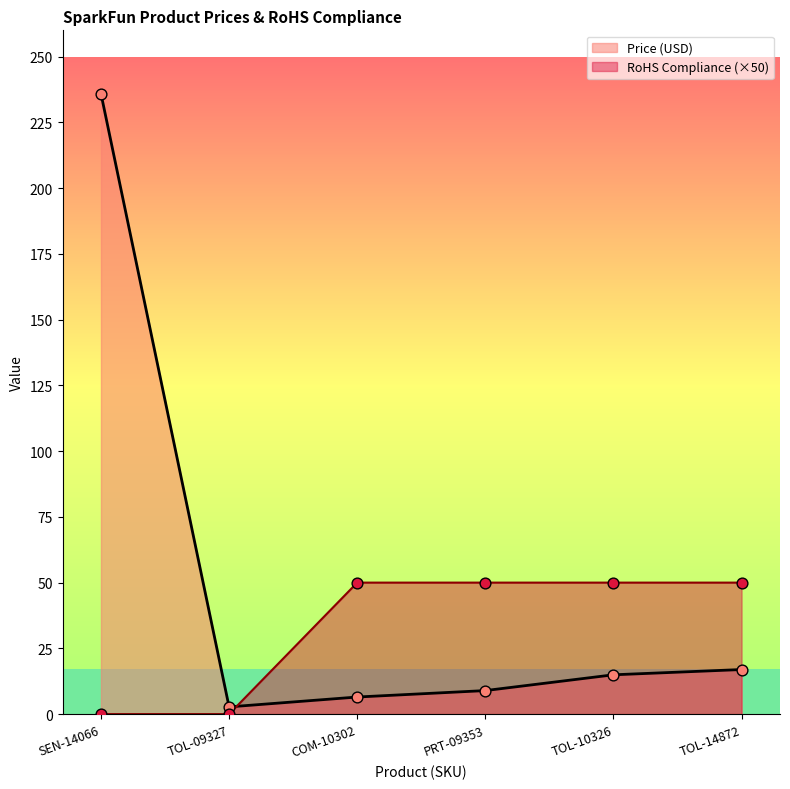

Is the value of RoHS Compliance at TOL-10326 greater than the value of Price (USD) at SEN-14066?

No